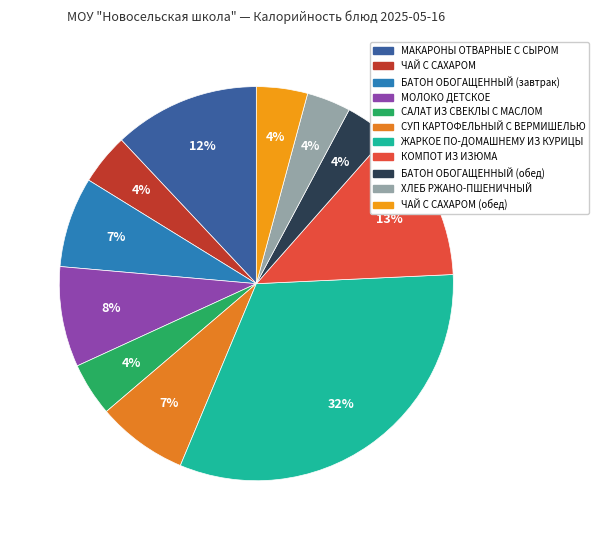

To the nearest percent, what portion does МОЛОКО ДЕТСКОЕ represent?

8%